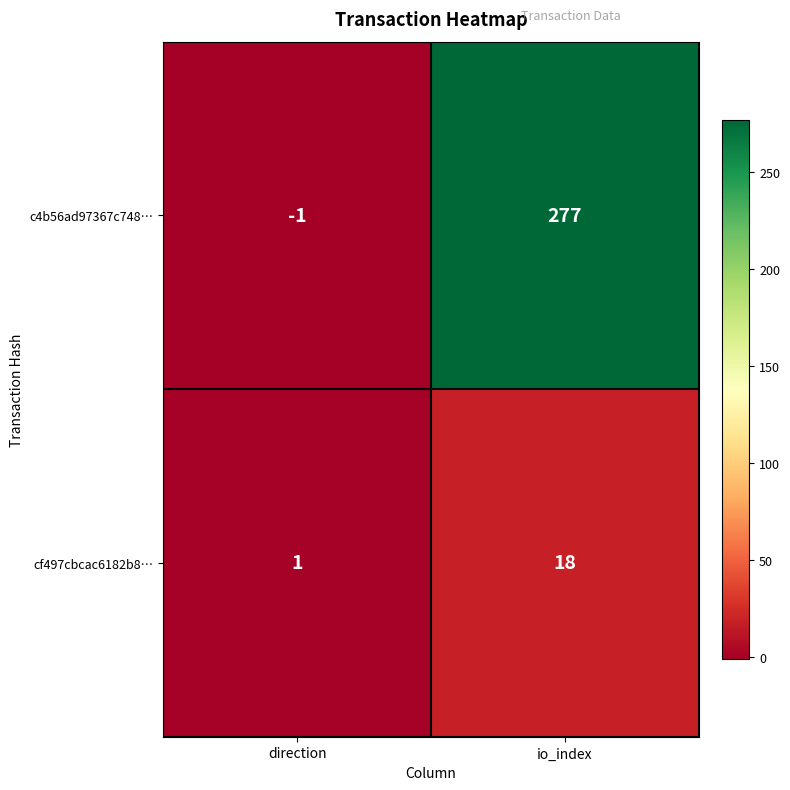

Is it true that c4b56ad97367c748… equals -1 at direction?

True